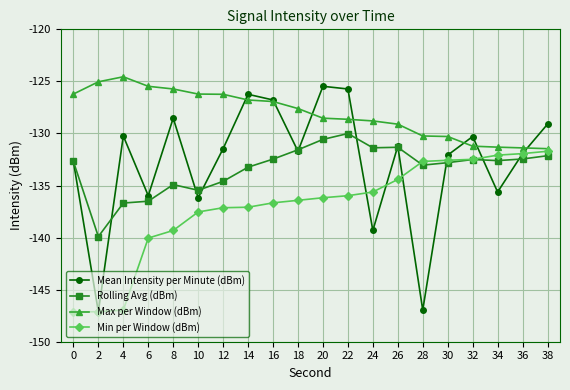

What is the total value across all series at 10?

-535.4